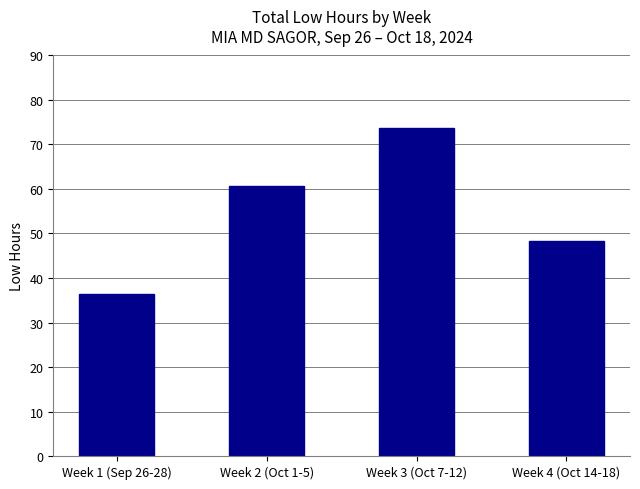

List the labels in order of value, smallest first.

Week 1 (Sep 26-28), Week 4 (Oct 14-18), Week 2 (Oct 1-5), Week 3 (Oct 7-12)